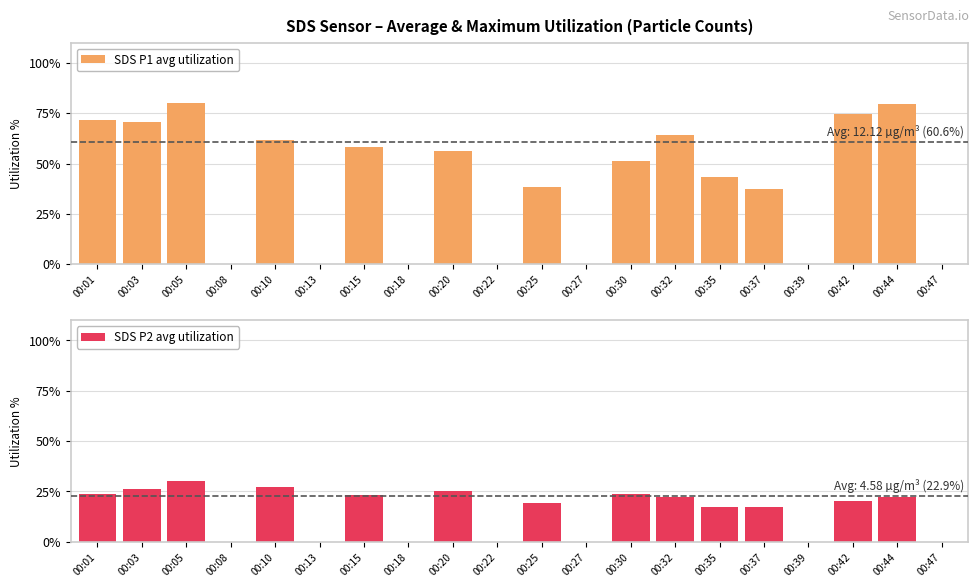

Reading left to right, what are all the values shown in this chart?

SDS P1 avg utilization: 00:01=71.8	00:03=70.7	00:05=80.0	00:08=0.0	00:10=61.6	00:13=0.0	00:15=58.2	00:18=0.0	00:20=56.2	00:22=0.0	00:25=38.2	00:27=0.0	00:30=51.5	00:32=64.4	00:35=43.5	00:37=37.4	00:39=0.0	00:42=74.4	00:44=79.8	00:47=0.0
SDS P2 avg utilization: 00:01=23.5	00:03=26.2	00:05=30.0	00:08=0.0	00:10=27.0	00:13=0.0	00:15=23.4	00:18=0.0	00:20=25.1	00:22=0.0	00:25=19.1	00:27=0.0	00:30=23.5	00:32=22.2	00:35=17.5	00:37=17.4	00:39=0.0	00:42=20.2	00:44=22.3	00:47=0.0